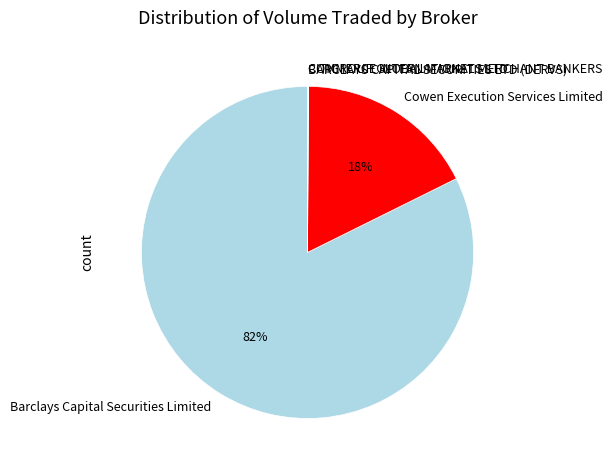

Is it true that Barclays Capital Securities Limited is 71% of the pie?

False